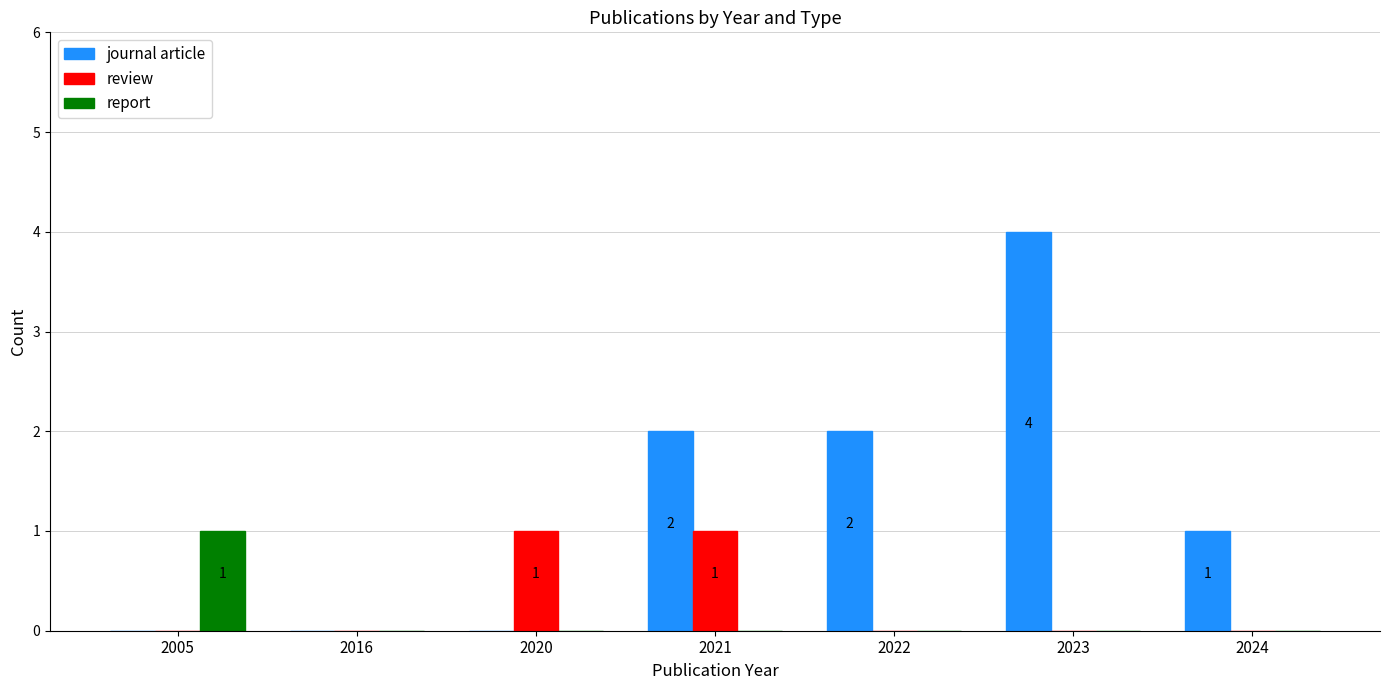

True or false: report has a value of 0 at 2022.

True